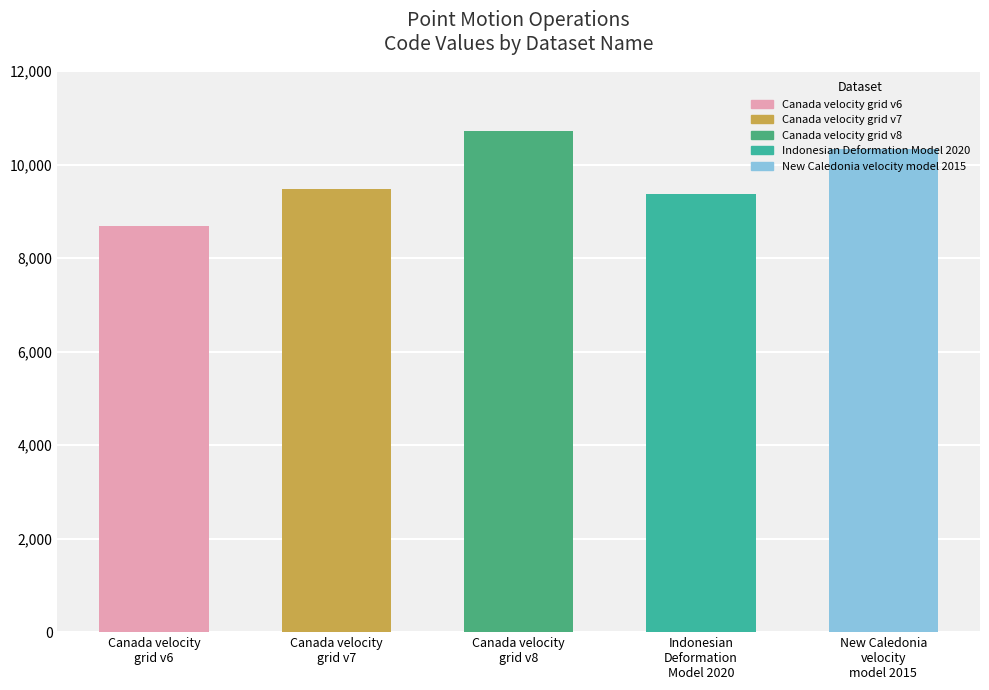

What is the value of the 3rd bar from the left?

10707